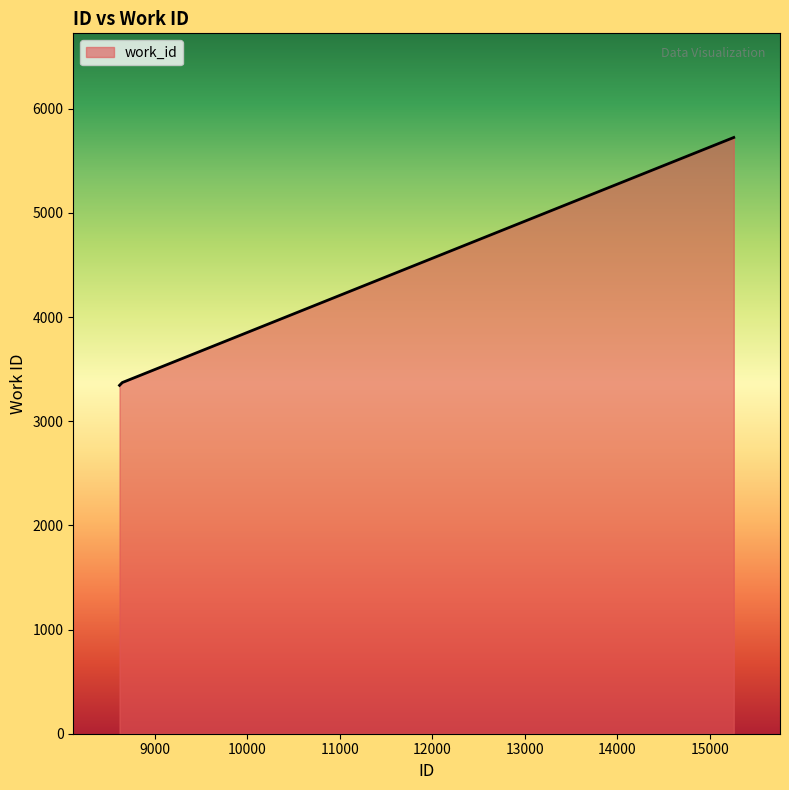

What is the smallest value displayed?

3345